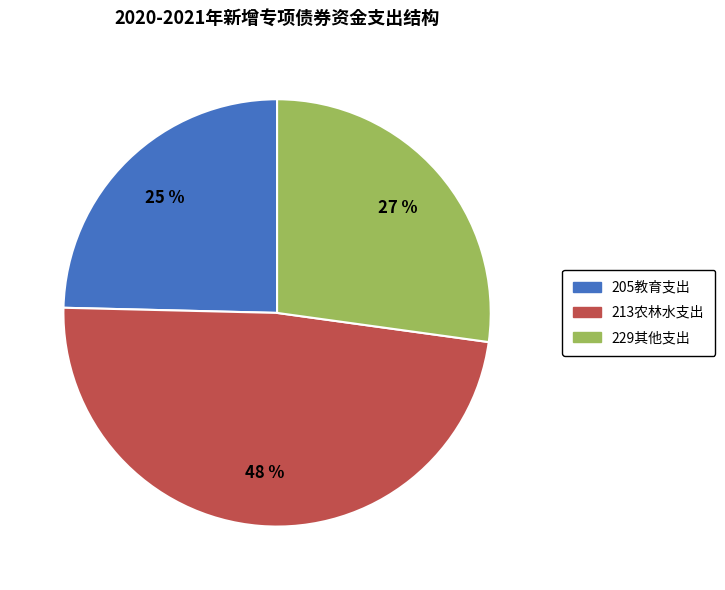

Rank the categories by value from highest to lowest.

213农林水支出, 229其他支出, 205教育支出